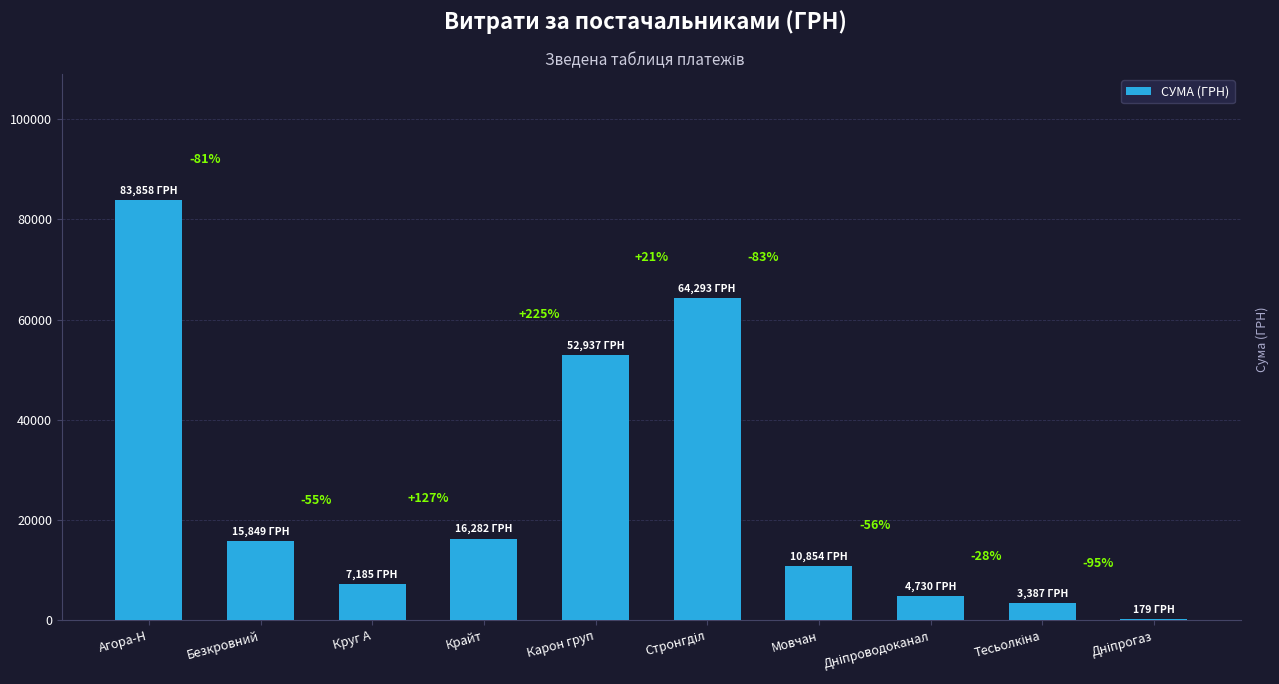

What is the change in value from Тесьолкіна to Дніпрогаз?

-3208.1